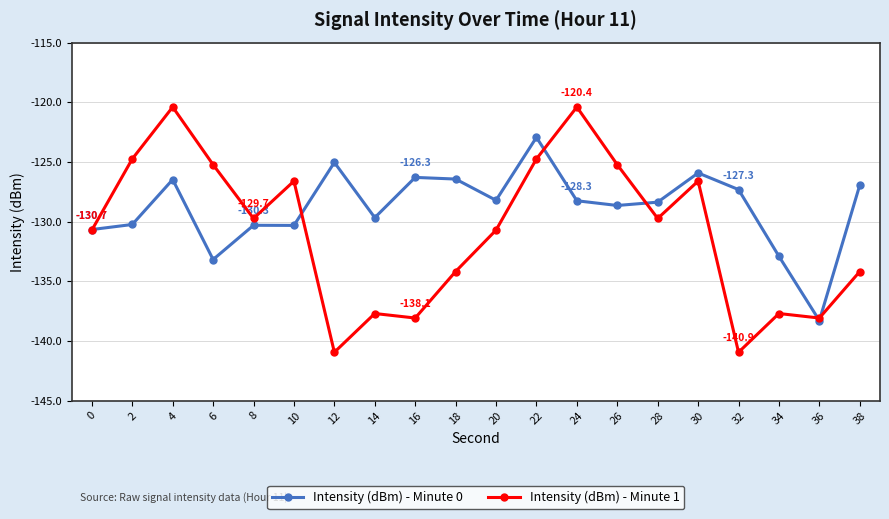

True or false: Intensity (dBm) - Minute 1 has more than 0 interior local peaks.

True